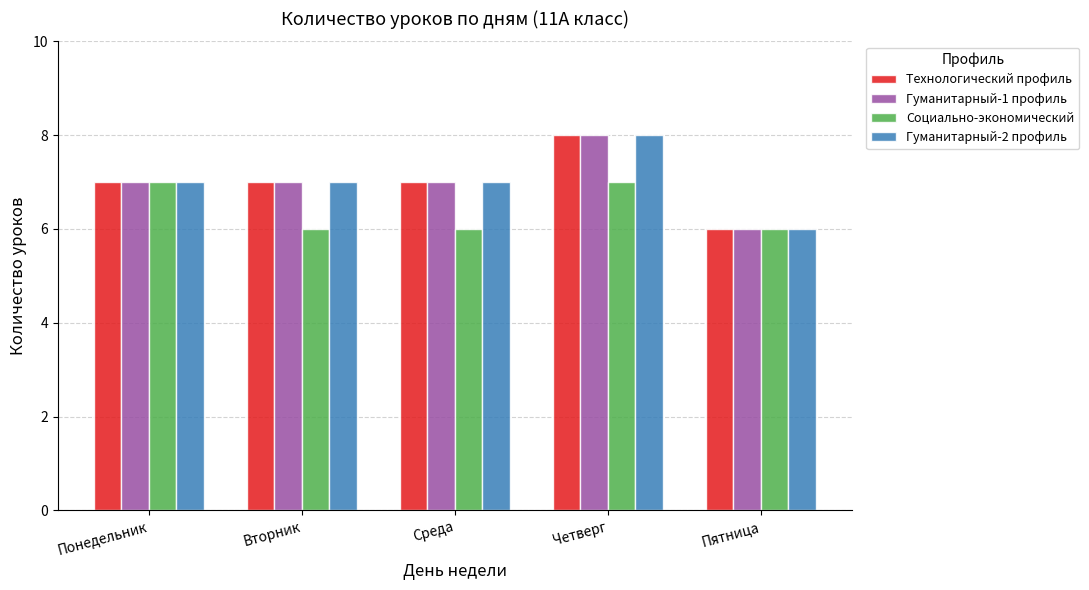

Reading left to right, transcribe all the data shown in this chart.

Технологический профиль: Понедельник=7	Вторник=7	Среда=7	Четверг=8	Пятница=6
Гуманитарный-1 профиль: Понедельник=7	Вторник=7	Среда=7	Четверг=8	Пятница=6
Социально-экономический: Понедельник=7	Вторник=6	Среда=6	Четверг=7	Пятница=6
Гуманитарный-2 профиль: Понедельник=7	Вторник=7	Среда=7	Четверг=8	Пятница=6